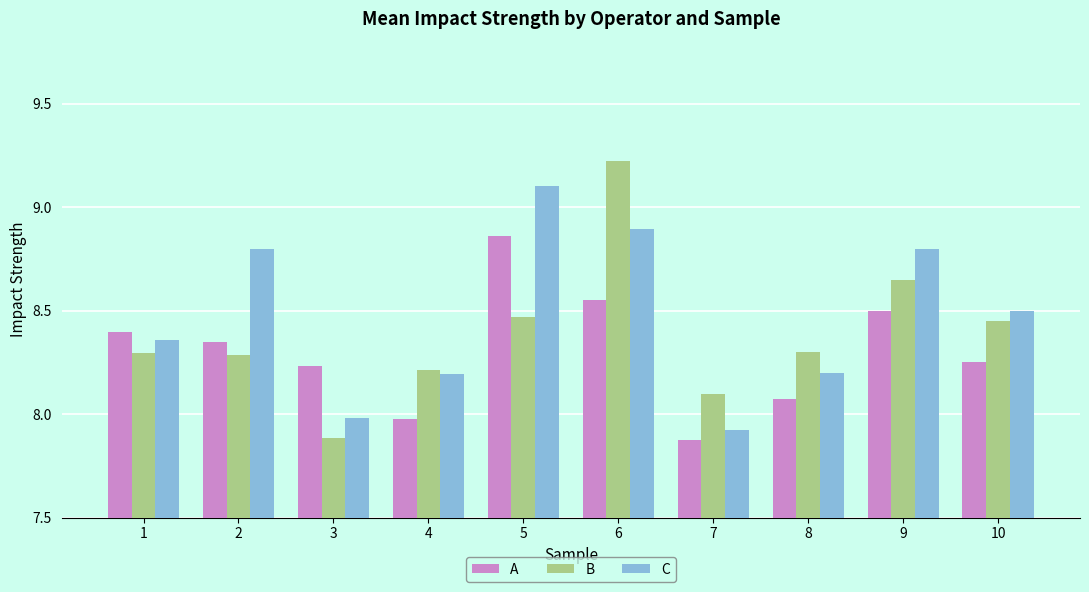

What are all the series names shown in the legend?

A, B, C